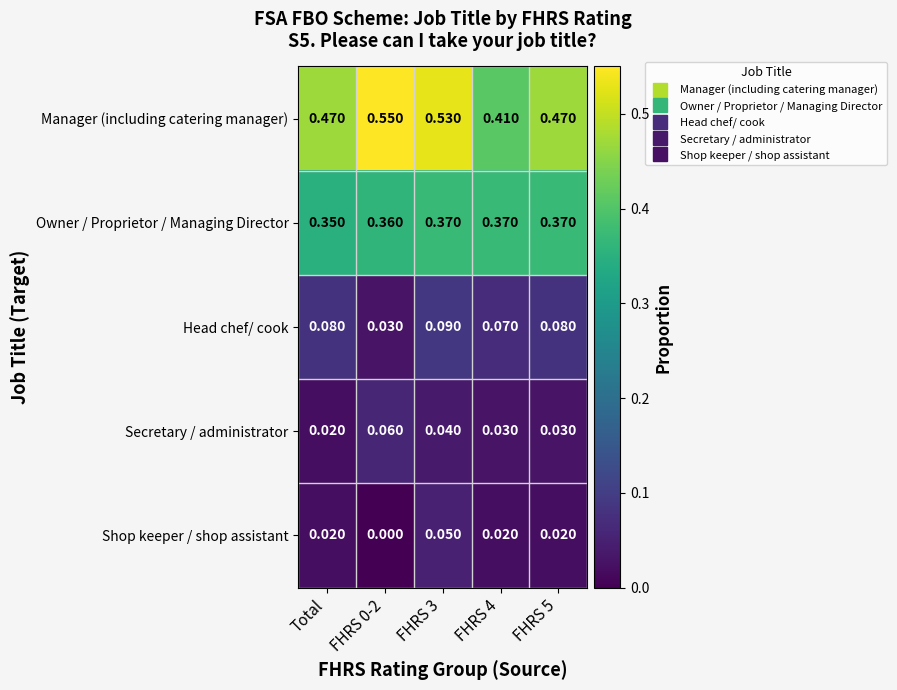

Which series has the widest spread of values?

Manager (including catering manager)